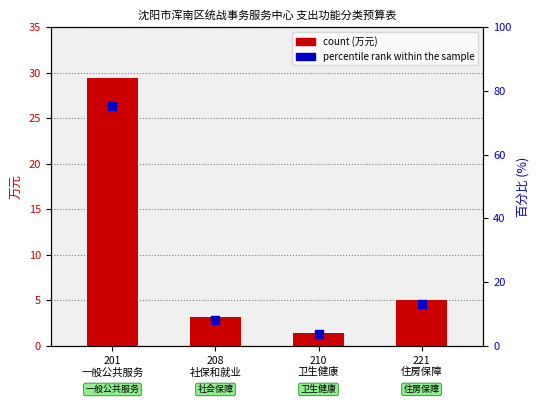

Which series contains the highest Y value?

percentile rank within the sample